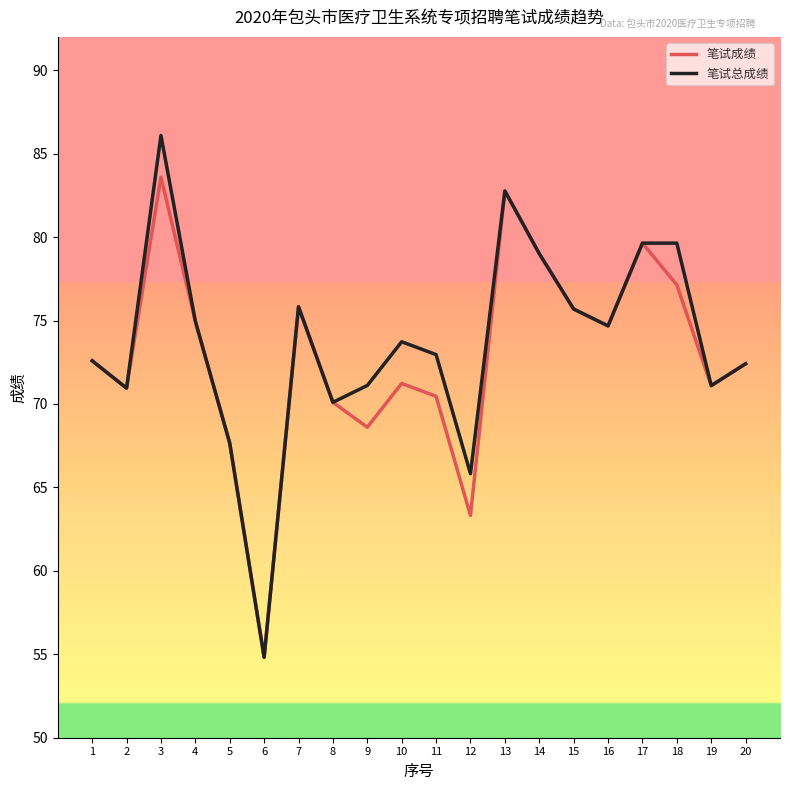

At which category is the sum across all series the highest?

3